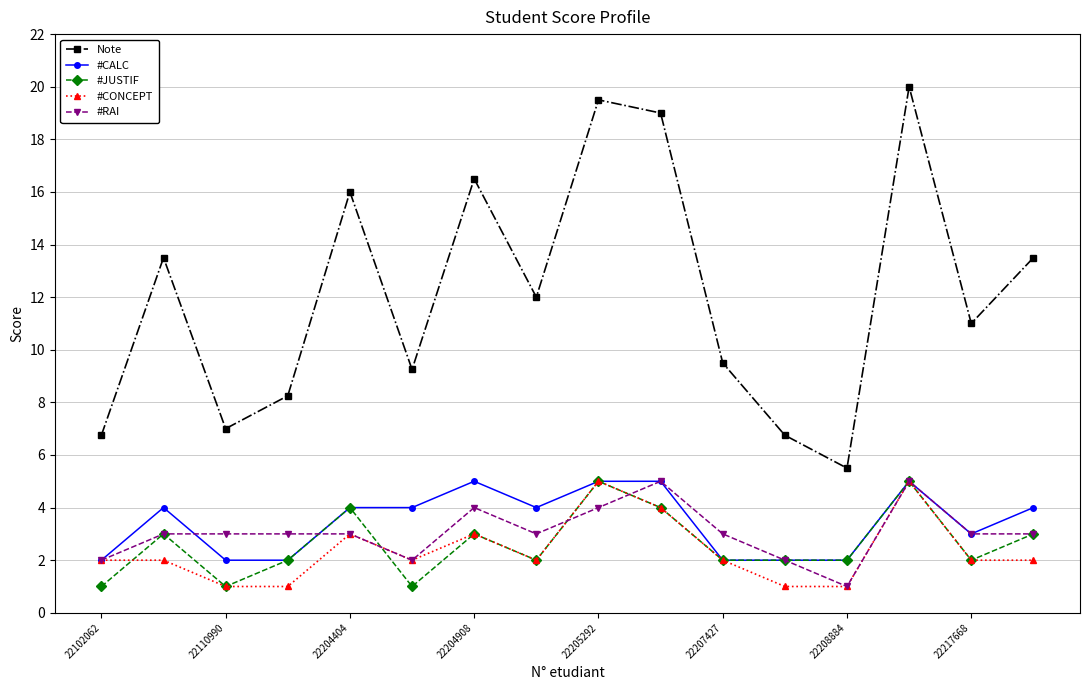

What is the smallest value displayed?

1.0